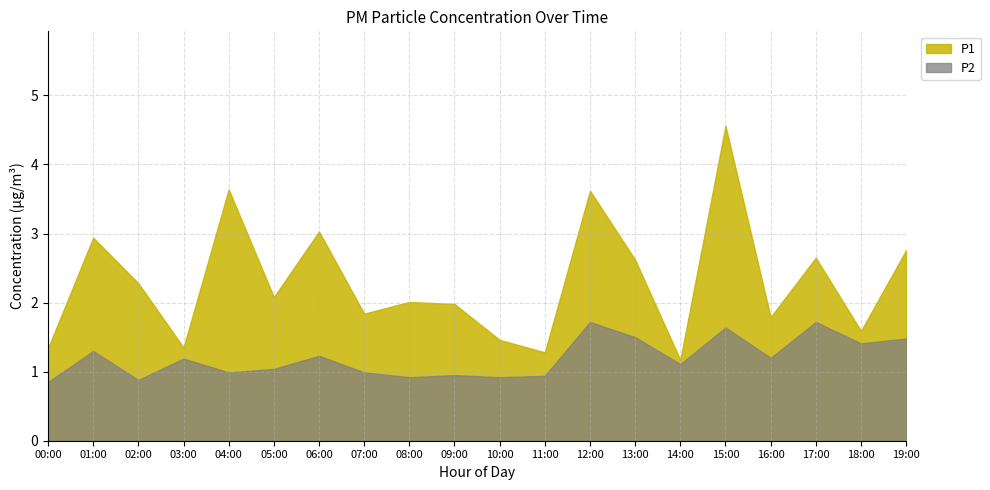

How many series are shown in this chart?

2